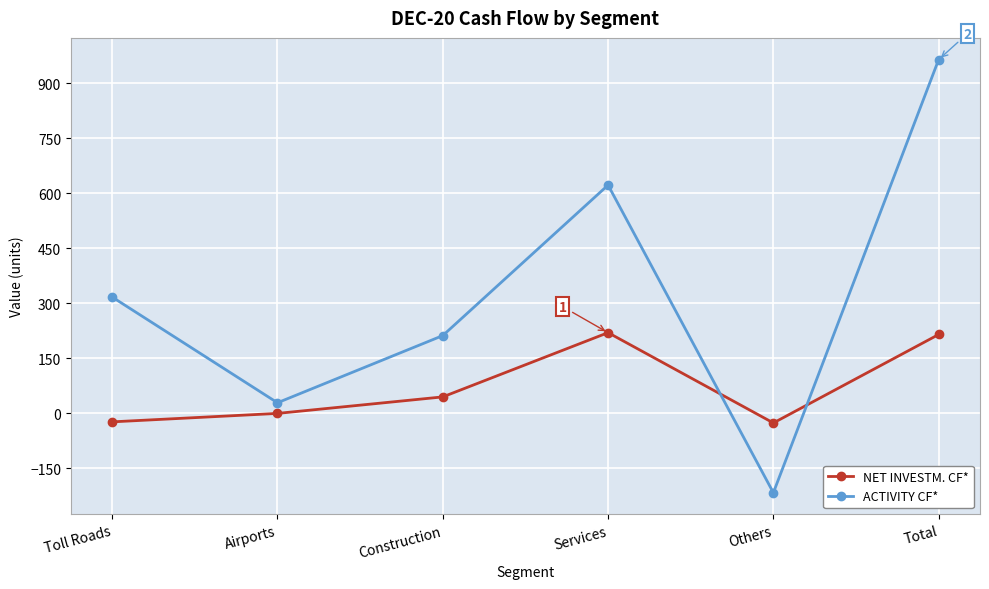

How many intersections are there between ACTIVITY CF* and NET INVESTM. CF*?

2